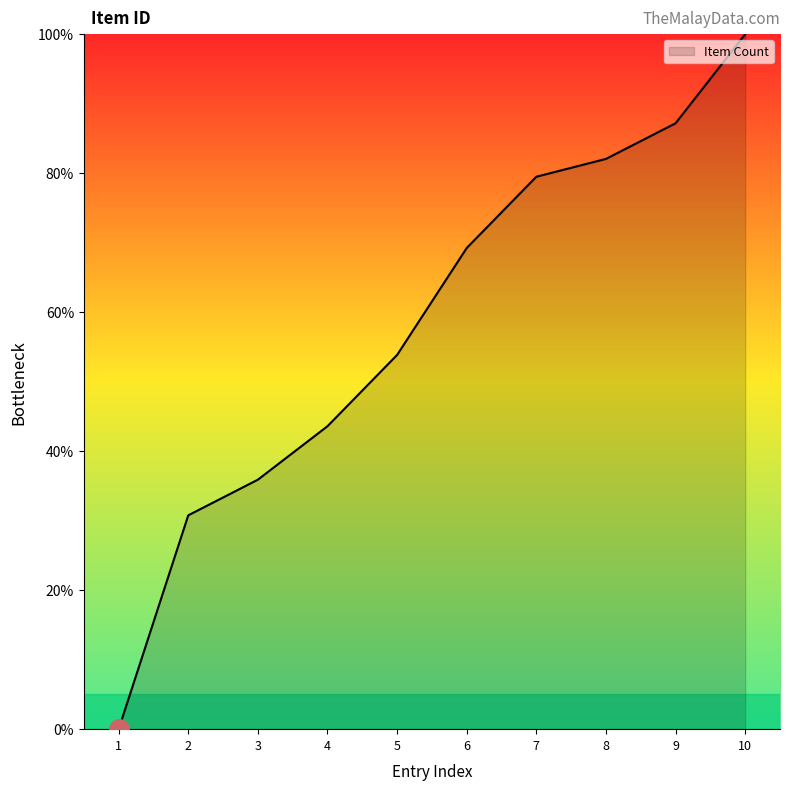

The value at 9 is 144.1. True or false?

False